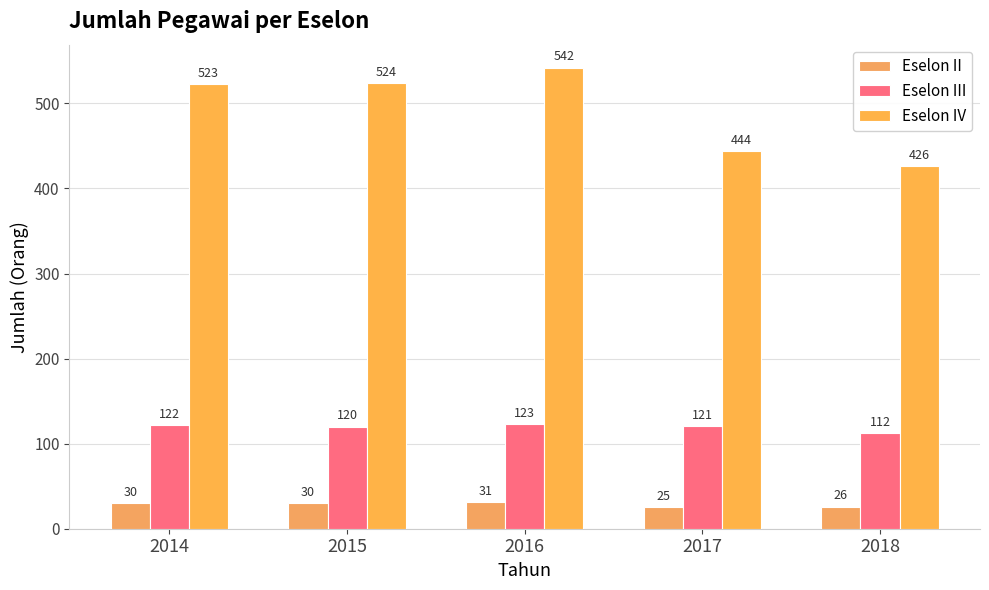

Rank the series at 2016 from lowest to highest value.

Eselon II, Eselon III, Eselon IV